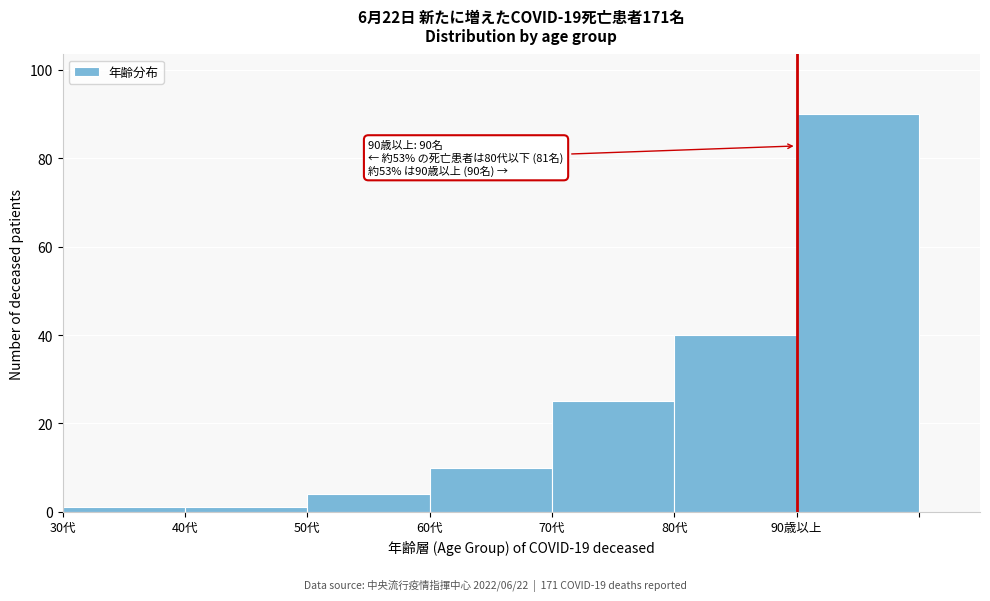

Reading left to right, transcribe all the data shown in this chart.

30代=1	40代=1	50代=4	60代=10	70代=25	80代=40	90歳以上=90